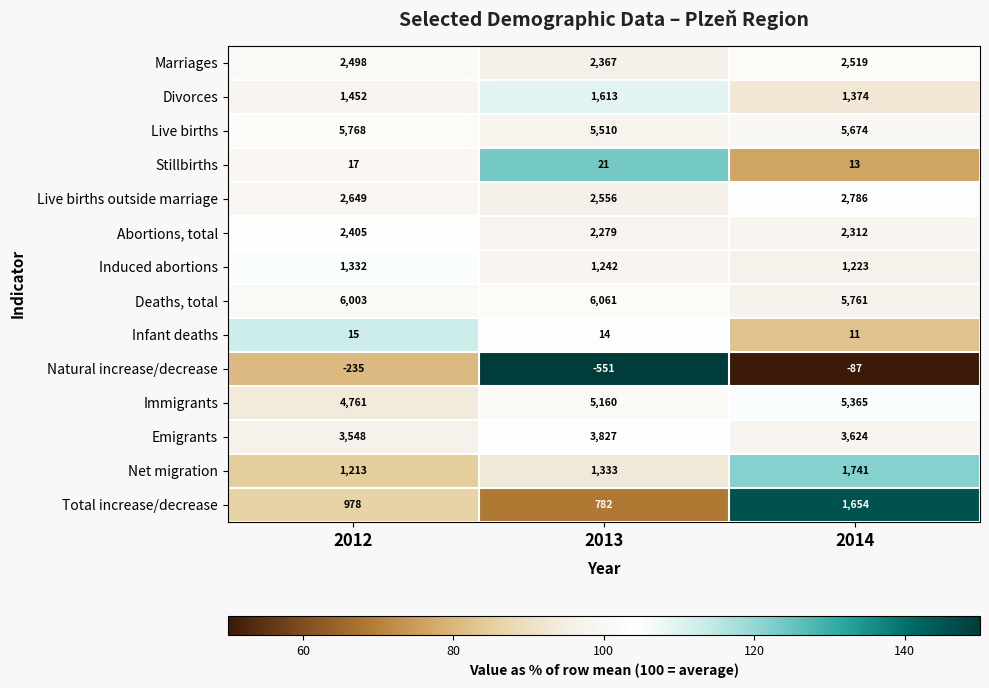

The Divorces series shows 2581 at 2013. True or false?

False